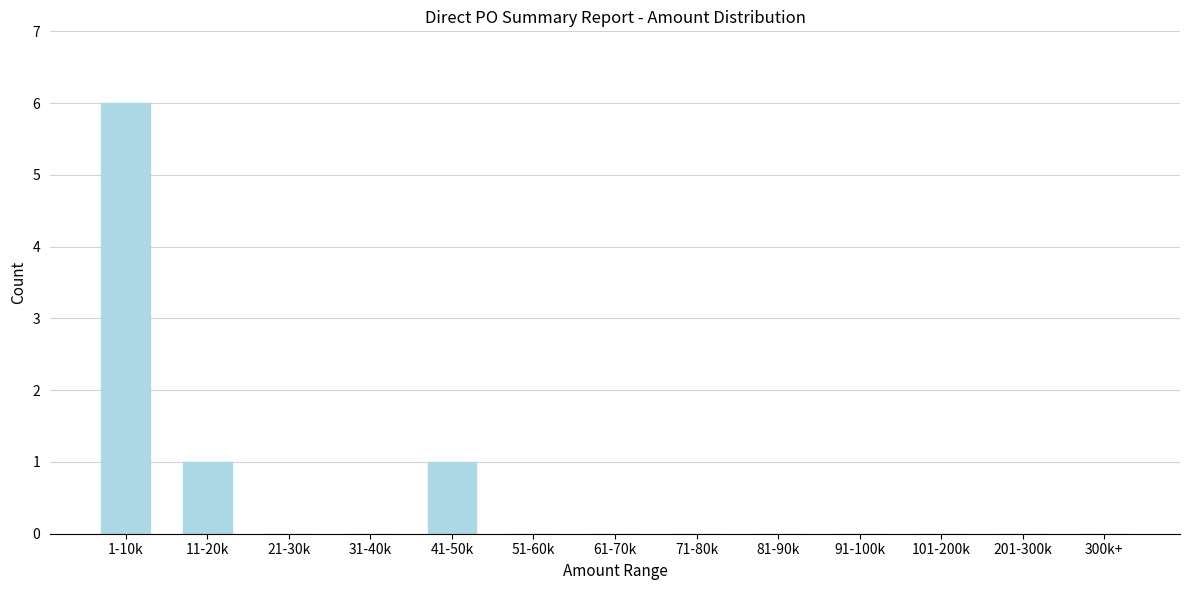

Reading right to left, list all the values displayed in this chart.

300k+=0	201-300k=0	101-200k=0	91-100k=0	81-90k=0	71-80k=0	61-70k=0	51-60k=0	41-50k=1	31-40k=0	21-30k=0	11-20k=1	1-10k=6